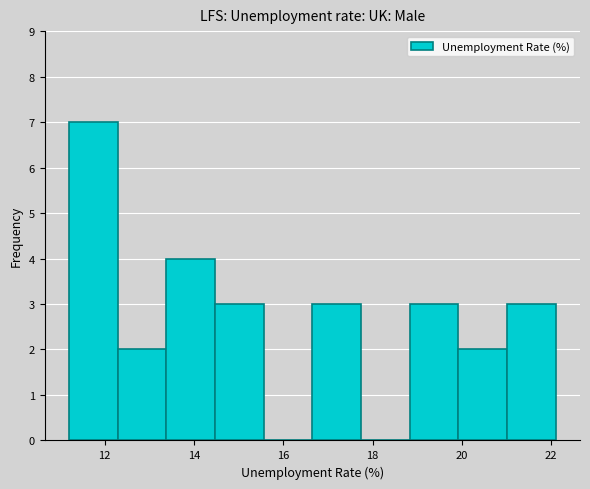

What is the height of the bar covering 13.4 to 14.4 on the x-axis? Neither the bar edges nor the heights are printed on the chart, so give them approximately, as read against the axes.

4